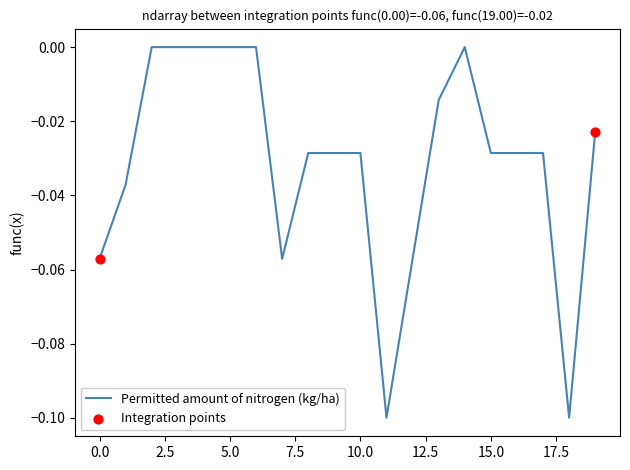

How many lines are shown in the chart?

1